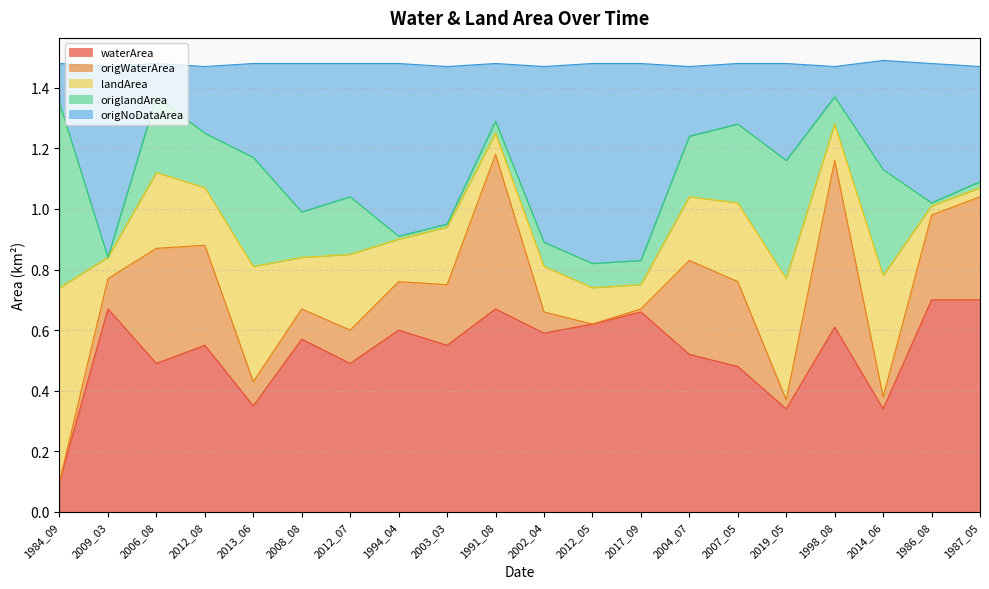

Does the chart display data point markers on the line(s)?

No